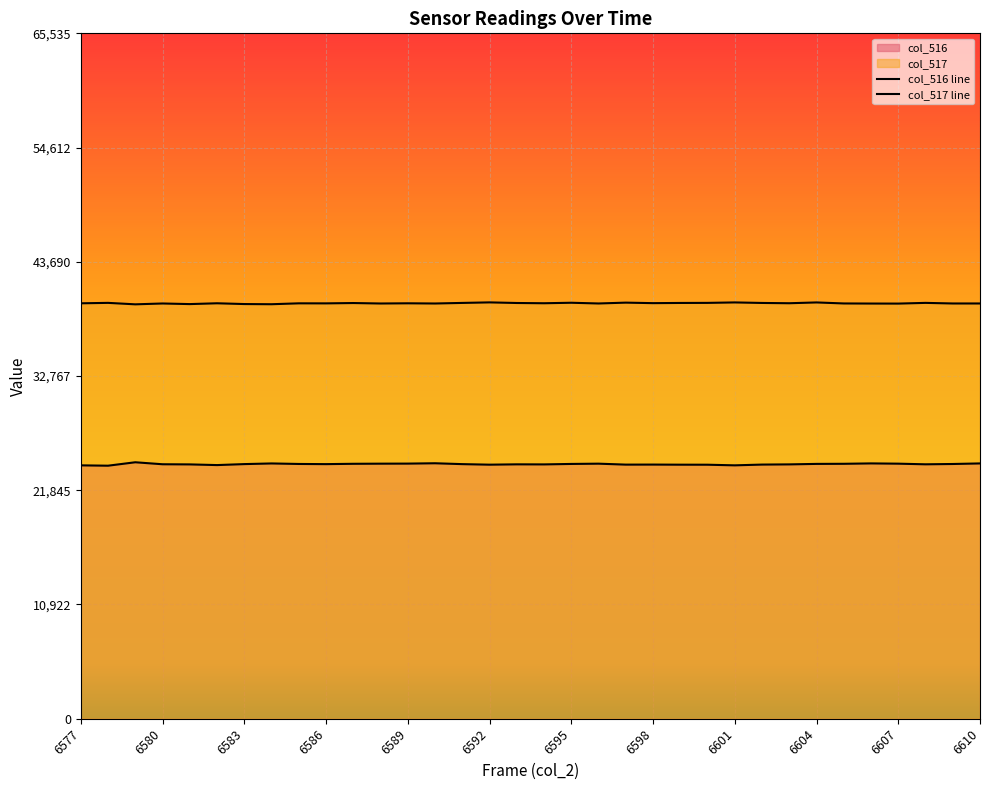

At how many categories does at least one series exceed 26420?

34